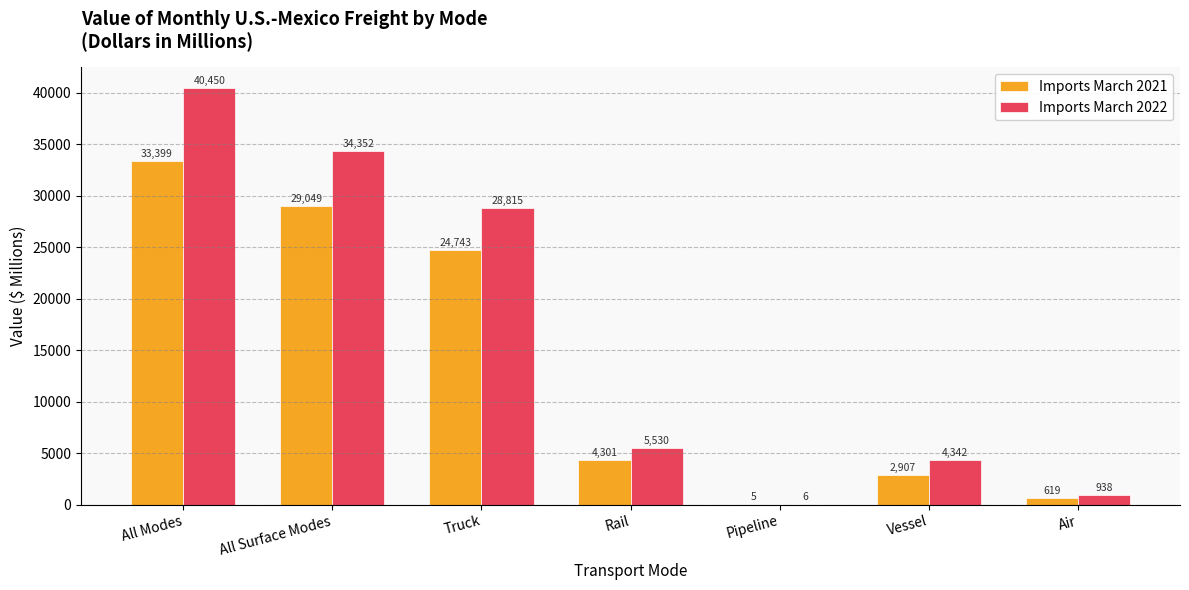

Count the number of data series in this chart.

2